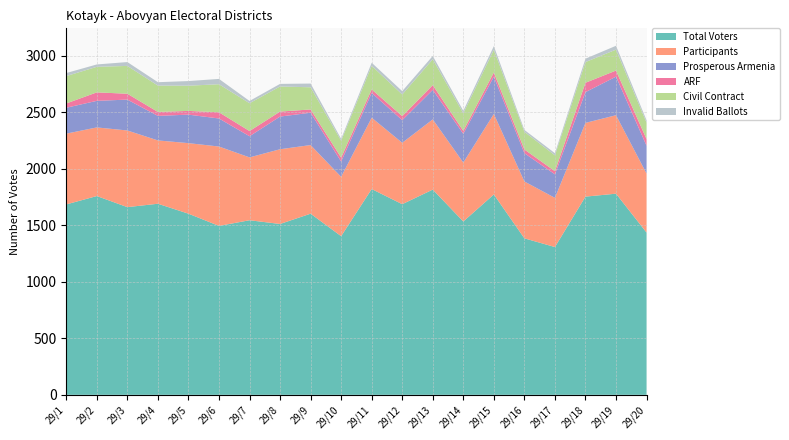

Reading right to left, list all the values displayed in this chart.

Total Voters: 1435	1779	1753	1307	1384	1772	1533	1815	1686	1820	1403	1602	1511	1544	1494	1602	1690	1660	1758	1684
Participants: 522	694	652	435	503	712	521	621	543	631	525	607	661	556	702	624	560	678	607	626
Prosperous Armenia: 246	341	272	208	250	330	254	261	200	219	135	286	289	187	248	252	217	273	235	229
ARF: 59	54	83	28	33	37	26	42	36	31	35	29	44	46	55	33	35	52	75	38
Civil Contract: 145	185	183	140	156	201	156	229	191	209	149	196	222	246	248	223	233	246	226	242
Invalid Ballots: 21	34	30	19	17	32	22	29	30	27	17	33	23	20	47	41	30	34	21	27